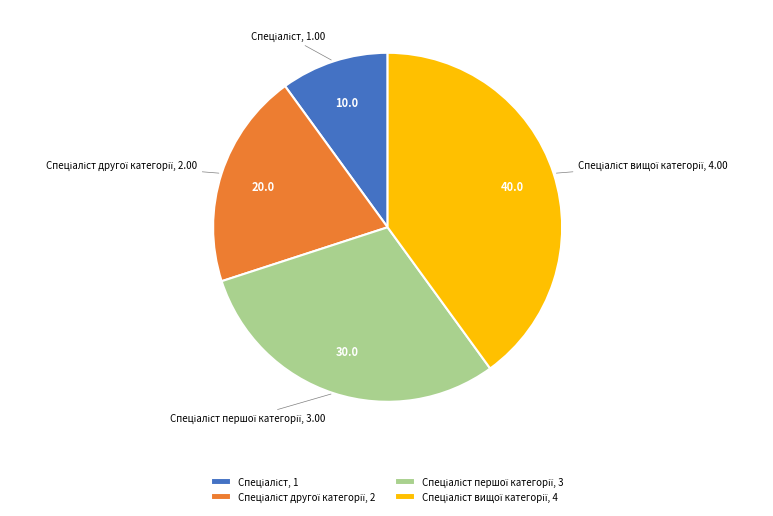

Does any single category account for the majority?

No